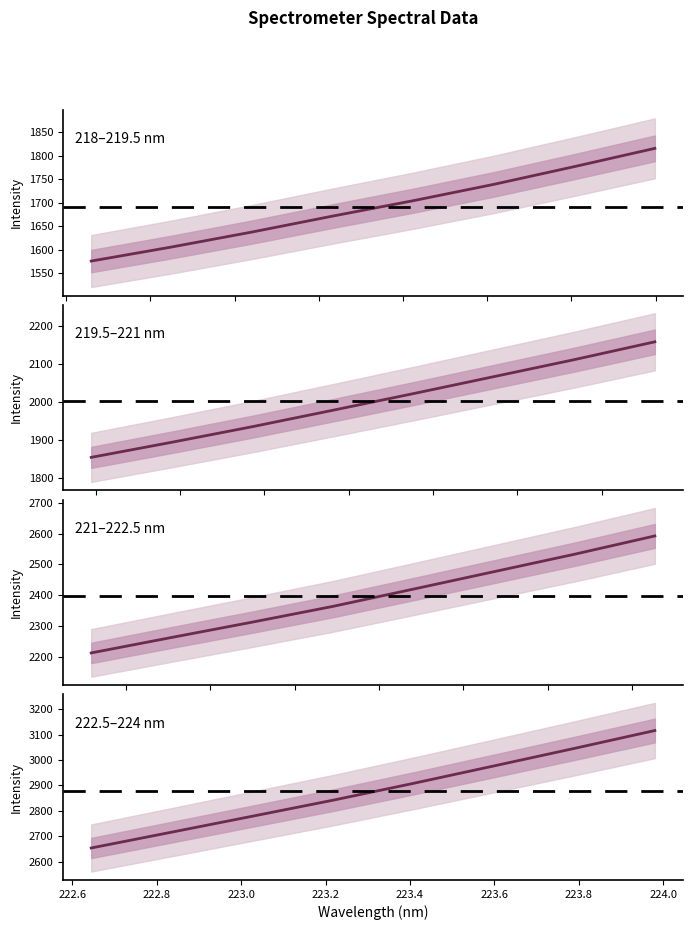

Which series has the largest range (max minus min)?

222.5–224 nm